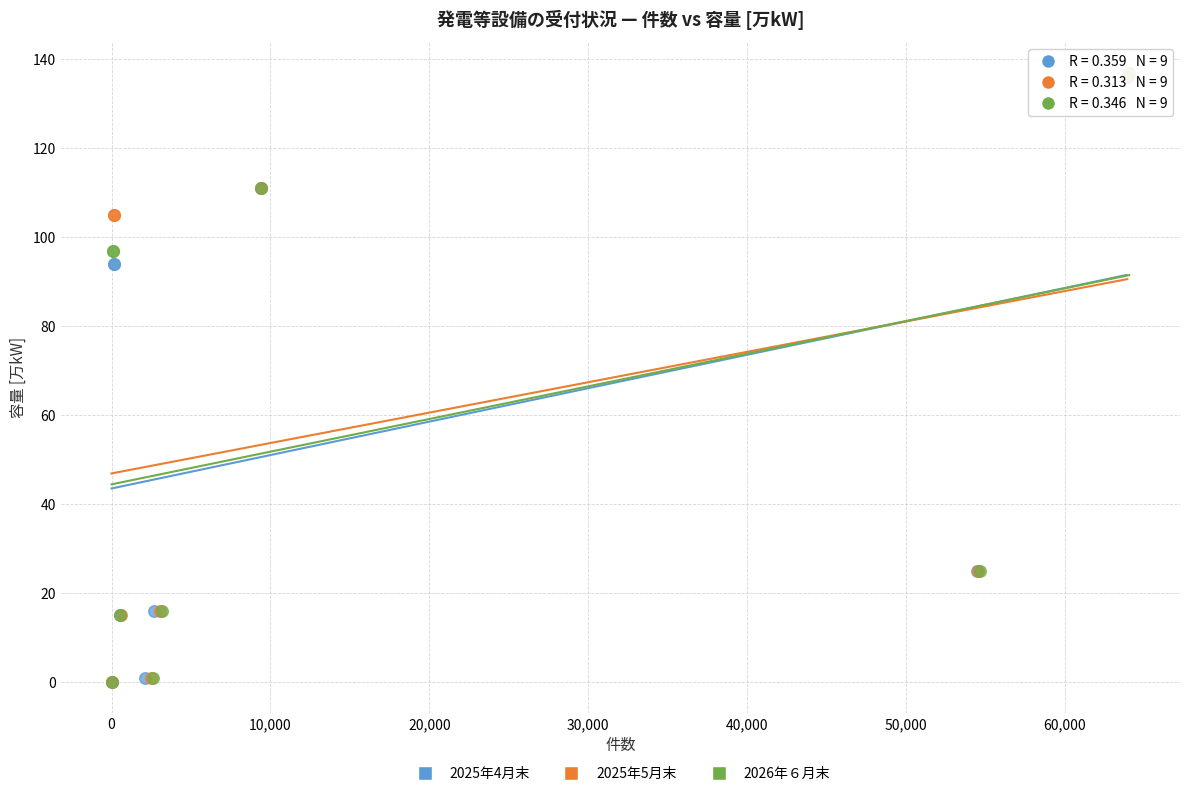

Which series has the largest Y range (max minus min)?

2026年６月末